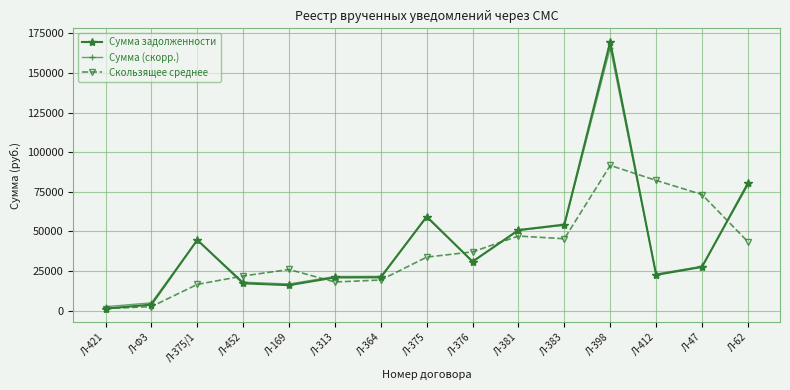

Which series has the largest range (max minus min)?

Сумма задолженности